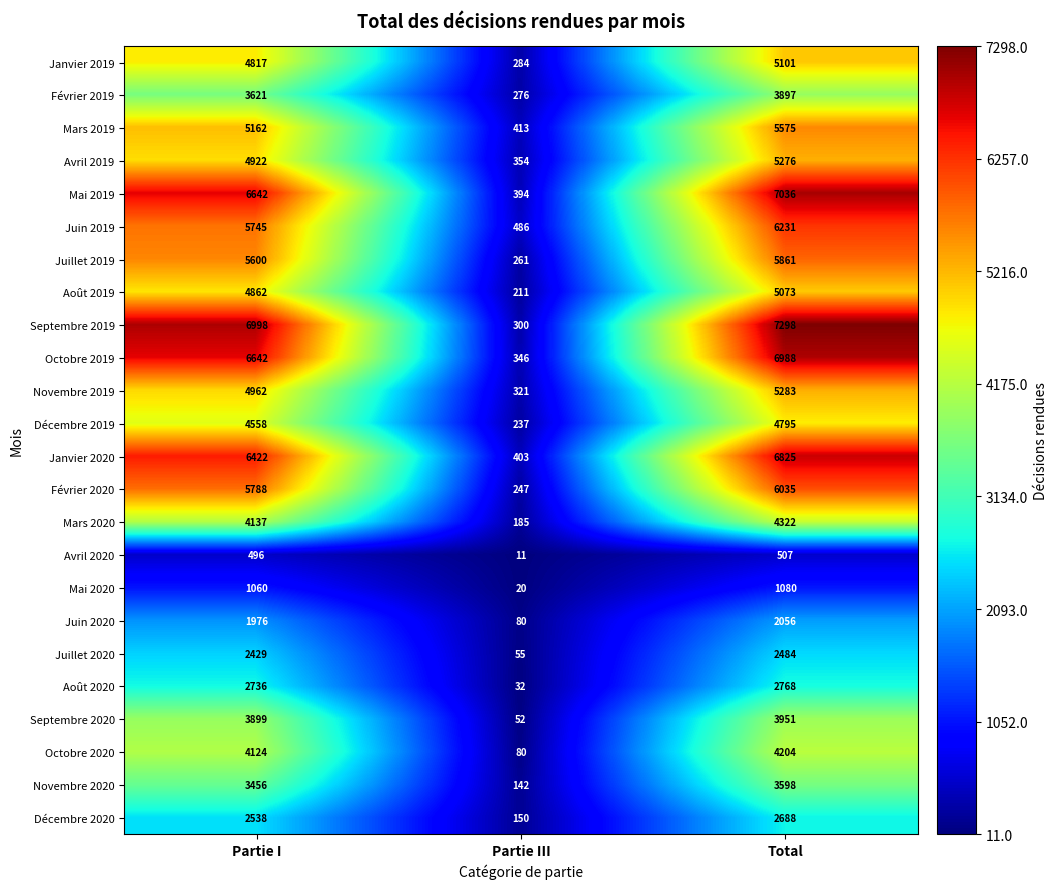

Where is Août 2019 nearest to the value 2642?

Partie I